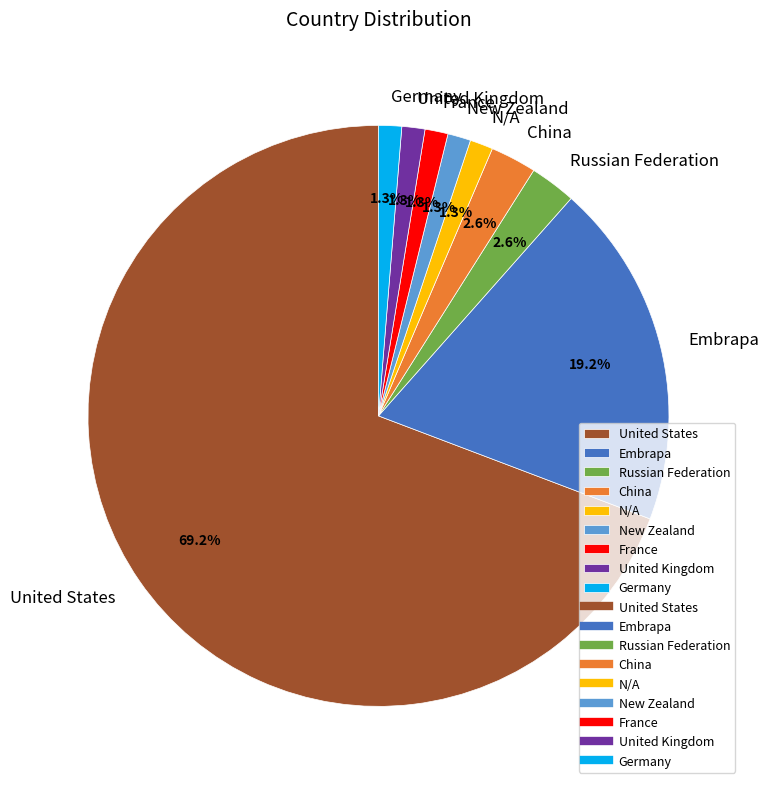

What is the ratio of the value at N/A to the value at New Zealand?

1.0